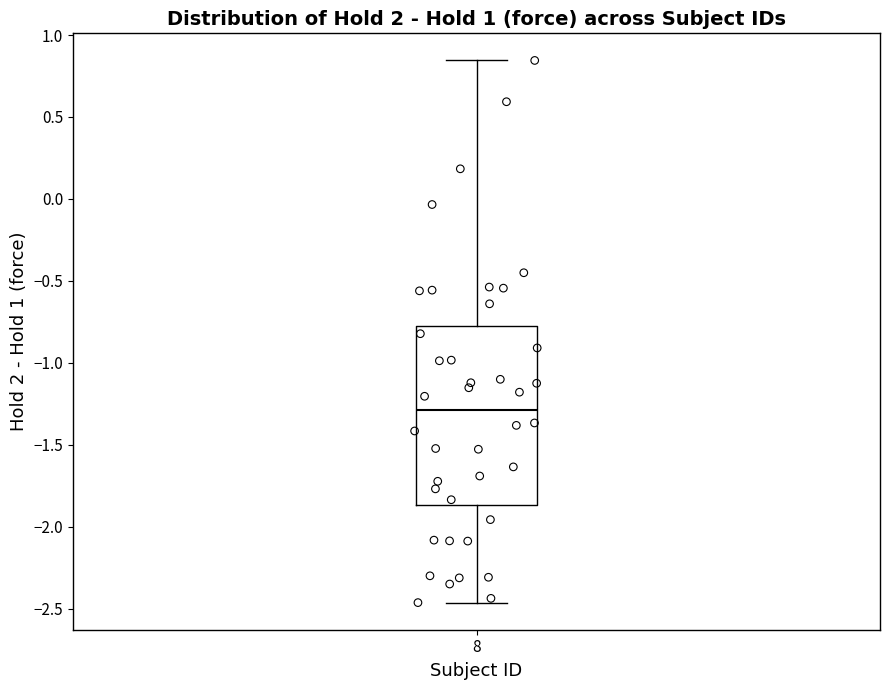

Read this box plot against the y-axis: the position of the median line, the range covered by the box, and the ends of both whiskers. The values are not printed on the chart, so give them approximately, as read against the axis.

median -1.30, box -1.85 to -0.80, whiskers -2.45 to 0.85